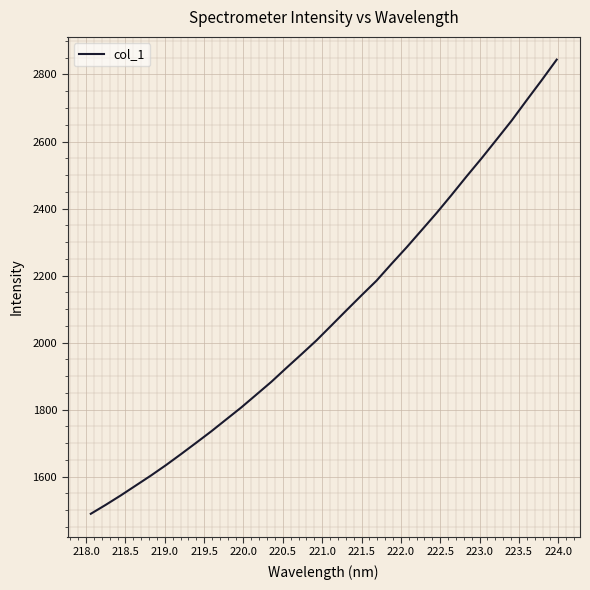

What is the difference between the maximum and minimum values?

1355.1